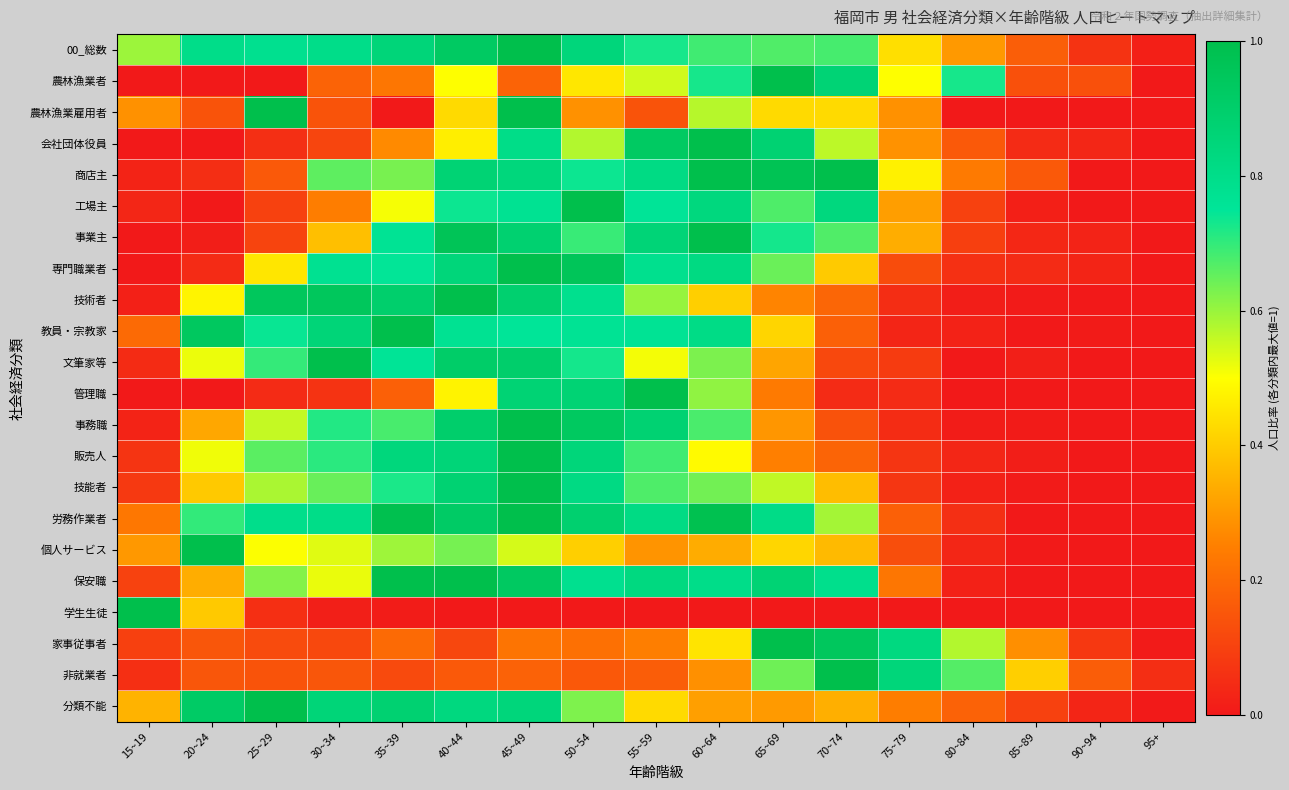

Which series has the largest total across all categories?

00_総数